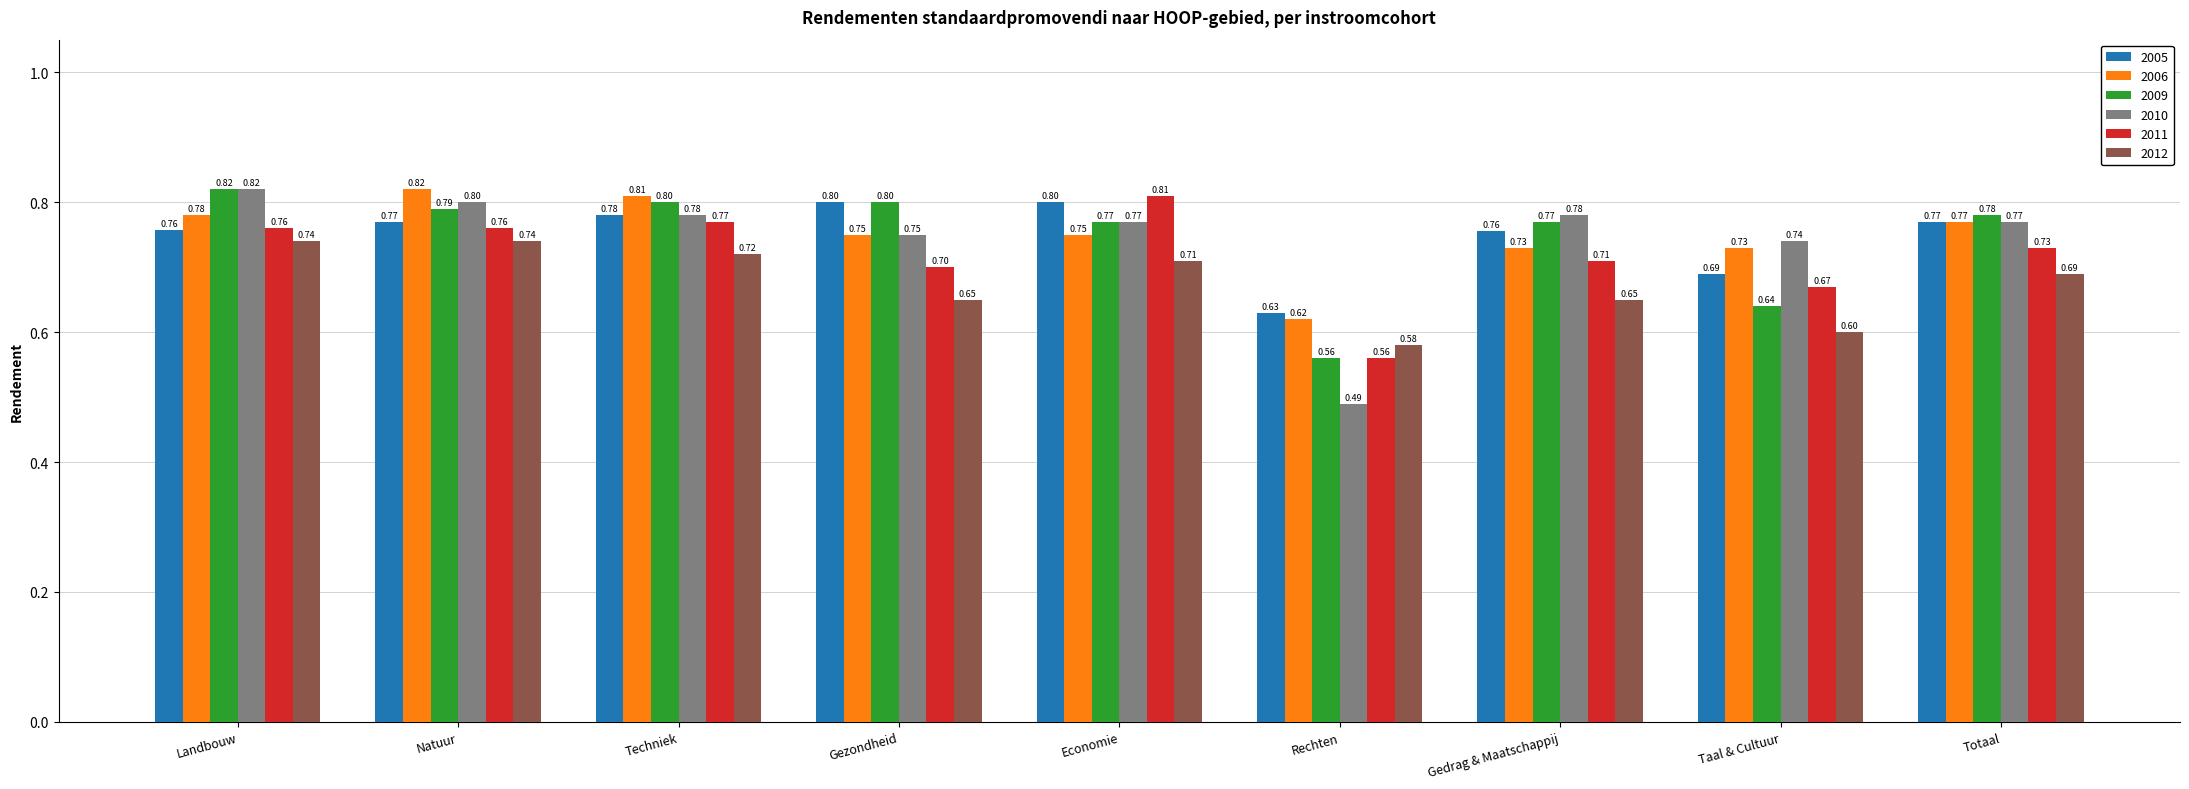

What is the maximum value for 2012?

0.7